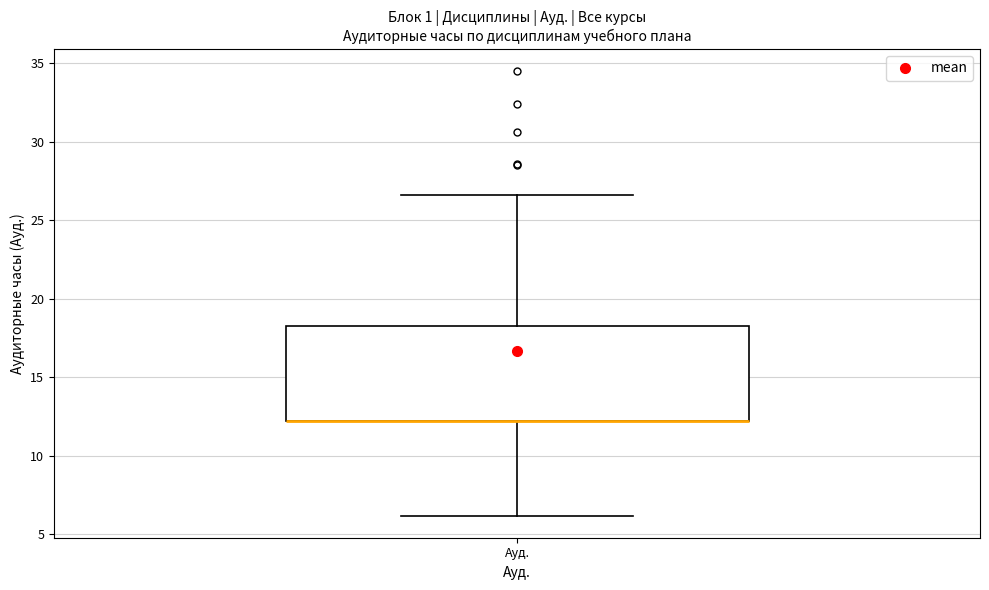

Where does the lower whisker of the box for Ауд. end on the y-axis? The values are not printed on the chart, so give them approximately, as read against the axis.

6.0